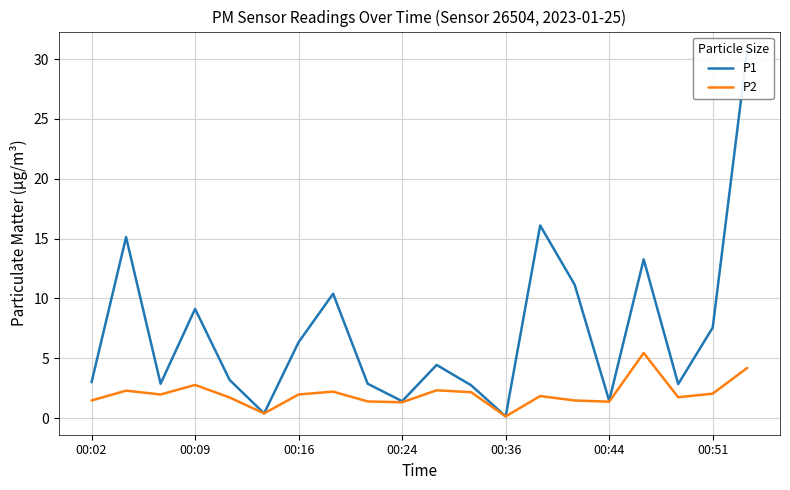

What is the total value across all series at 14?

12.6